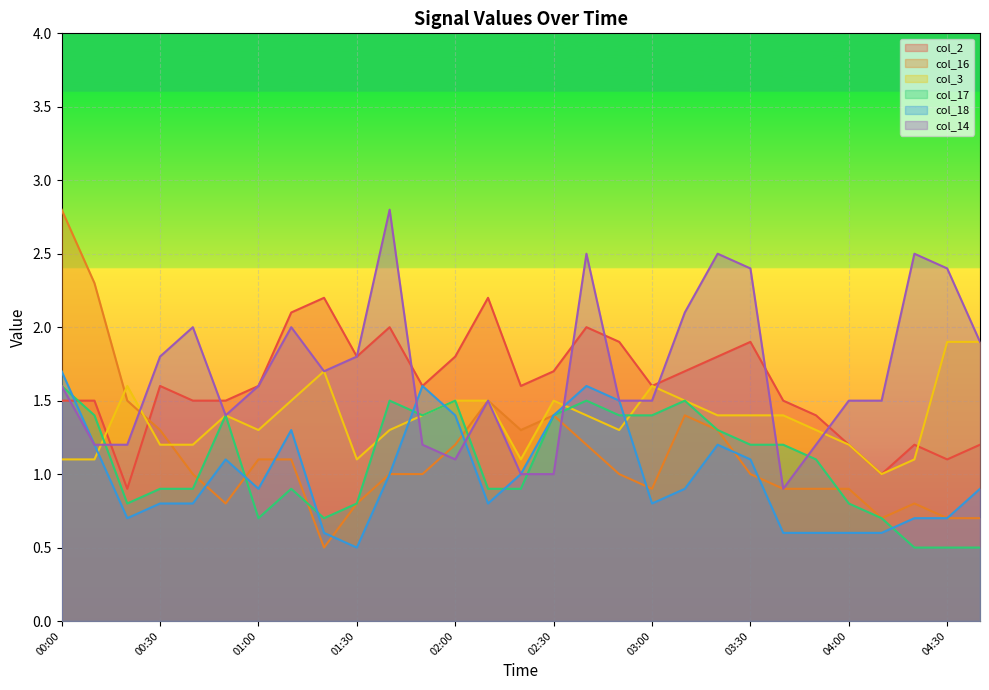

What is the spread (max minus min) of values at 00:00?

1.7